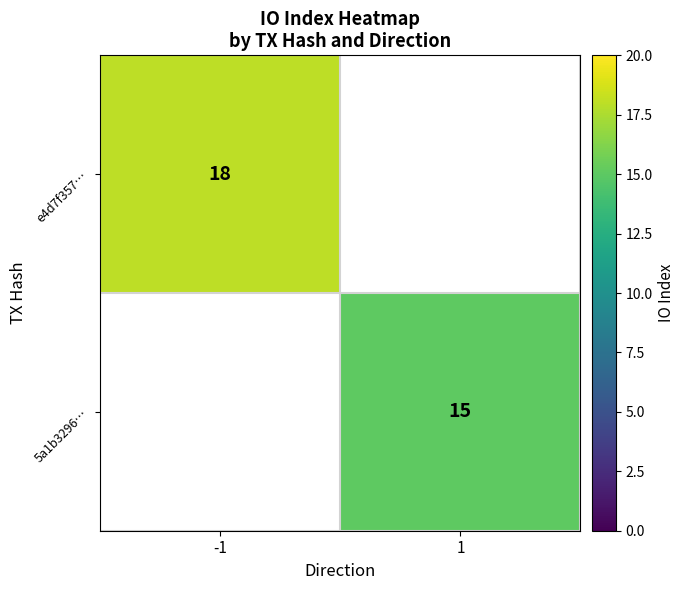

The e4d7f357… series shows 18 at -1. True or false?

True